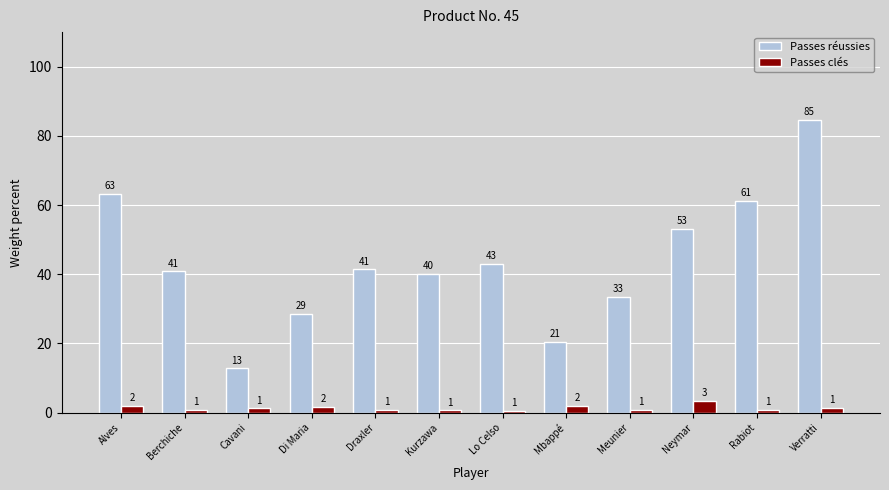

What are all the series names shown in the legend?

Passes réussies, Passes clés